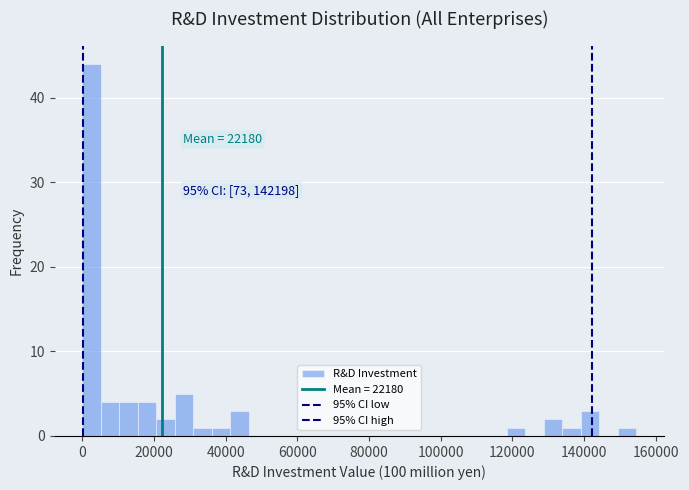

Read against the x-axis, roughly where is the centre of the tallest bar?

2000